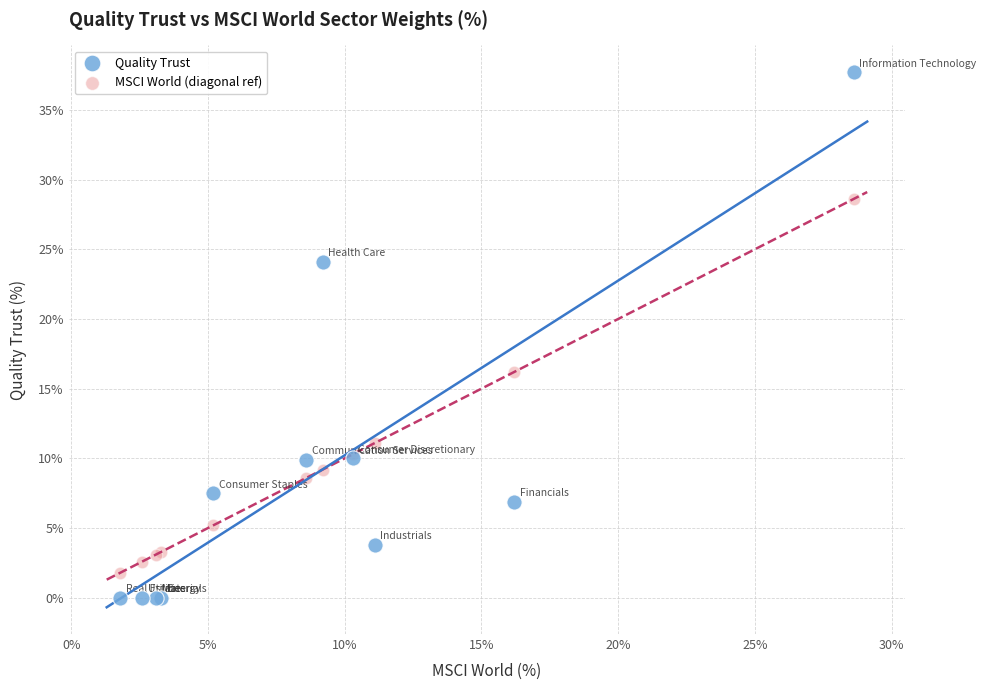

Which series reaches the minimum Y coordinate?

Quality Trust